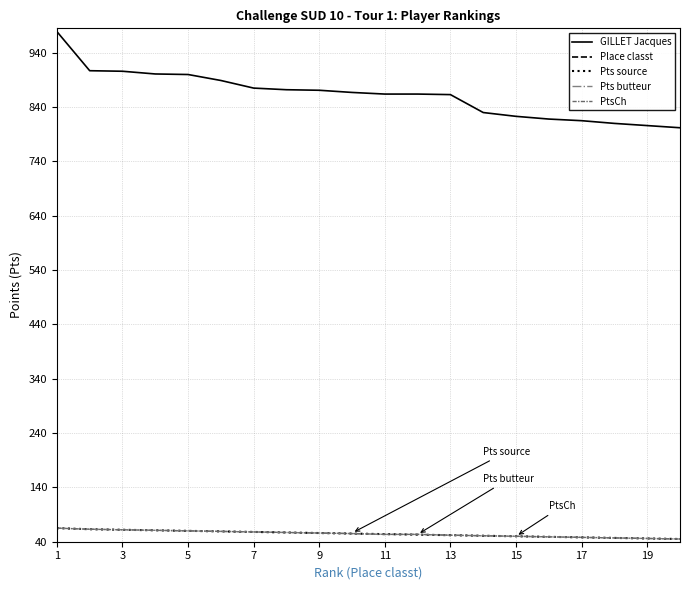

At 3, list the series in order from largest to smallest.

GILLET Jacques, Pts source, Pts butteur, PtsCh, Place classt